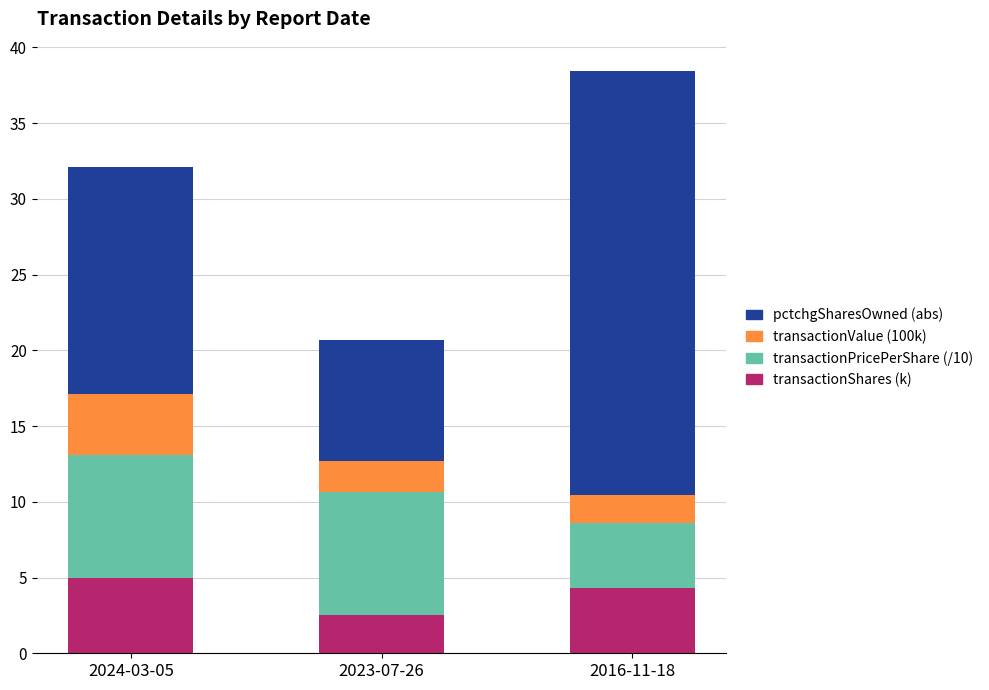

Where is transactionShares (k) nearest to the value 3?

2023-07-26